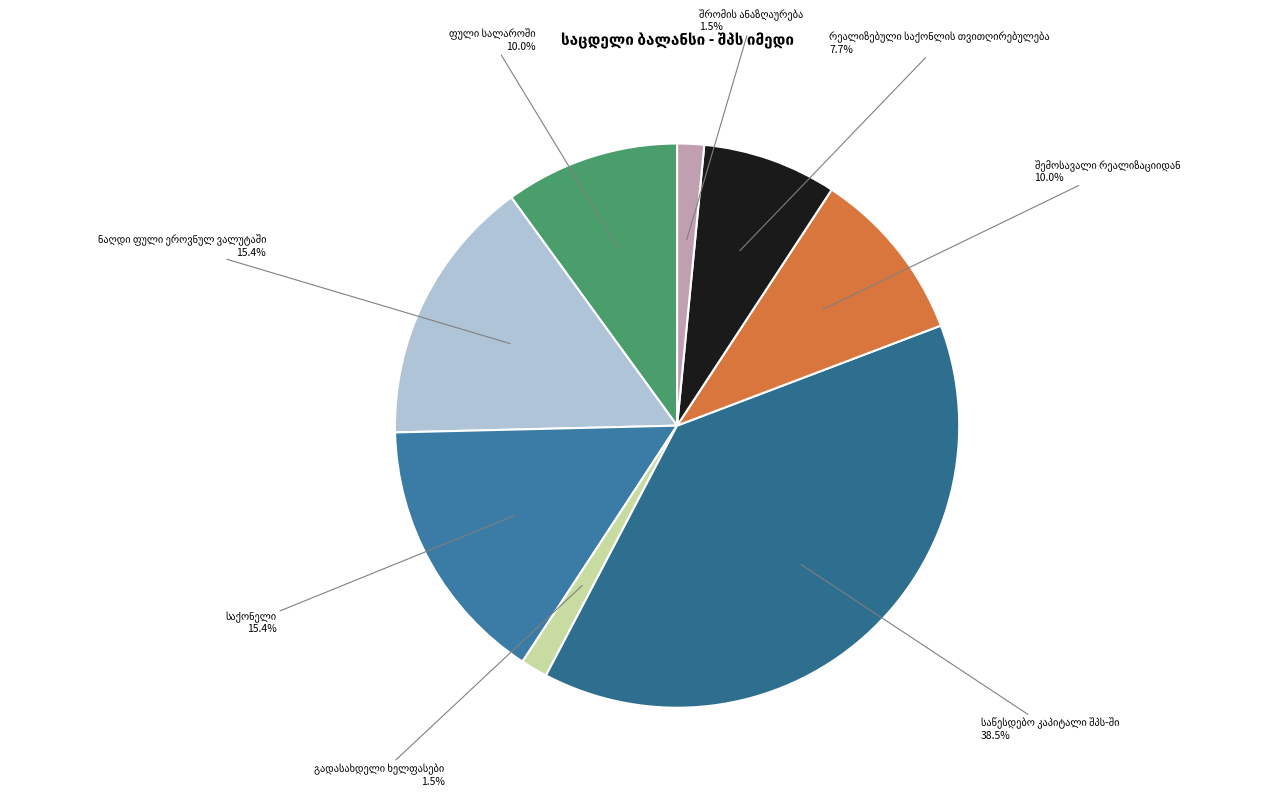

Is there a majority slice in this chart?

No